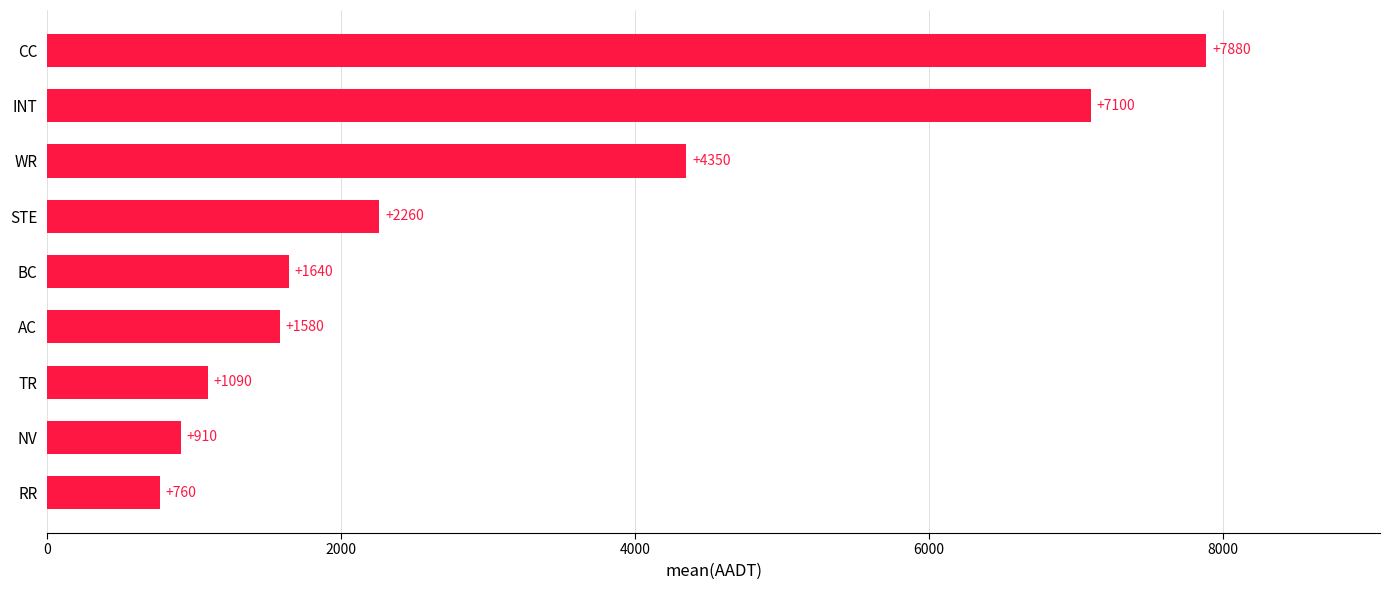

Between TR and CC, which is larger?

CC